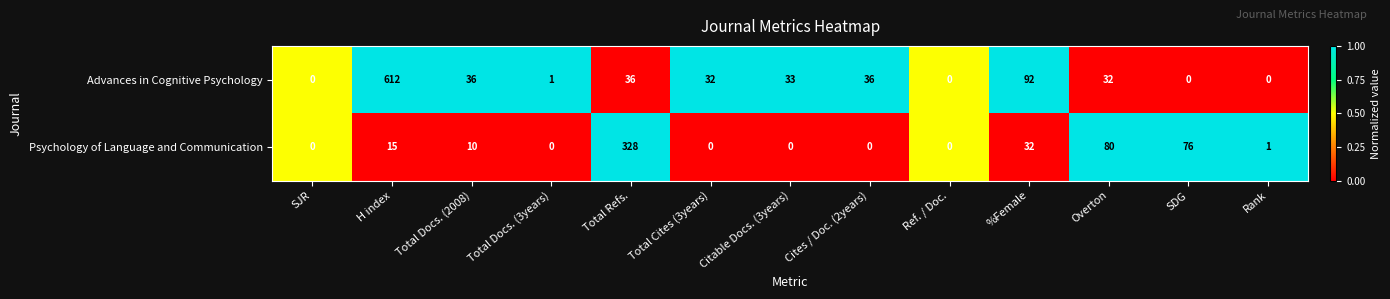

List the series in order of their overall mean, highest first.

Advances in Cognitive Psychology, Psychology of Language and Communication